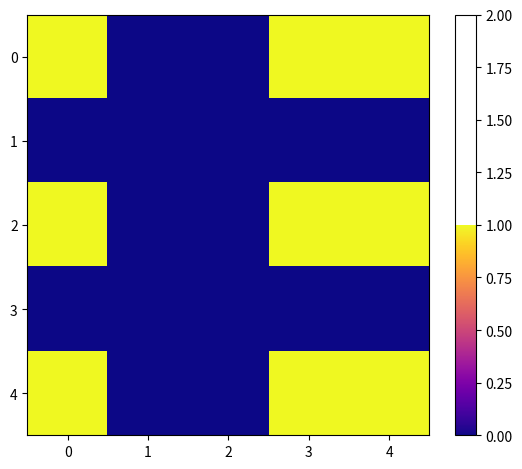

Reading left to right, extract all data points from this chart.

0: 0=1	1=0	2=0	3=1	4=1
1: 0=0	1=0	2=0	3=0	4=0
2: 0=1	1=0	2=0	3=1	4=1
3: 0=0	1=0	2=0	3=0	4=0
4: 0=1	1=0	2=0	3=1	4=1